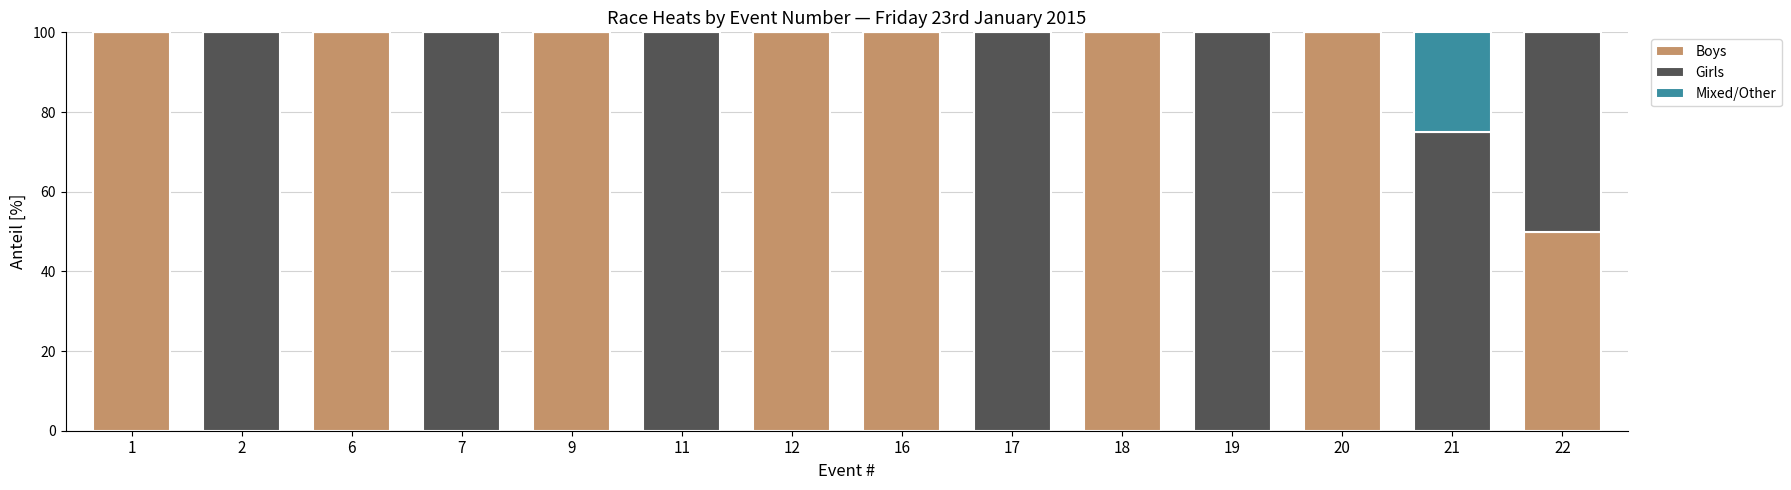

What are all the series names shown in the legend?

Boys, Girls, Mixed/Other